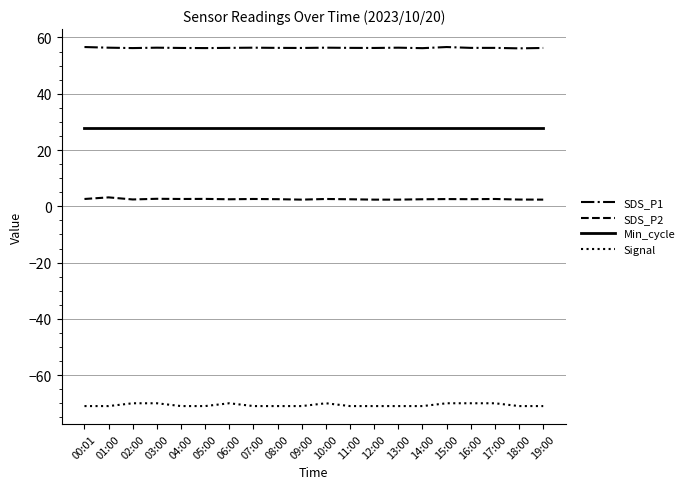

What is the difference between the second highest and second lowest values in the SDS_P2 series?

0.3